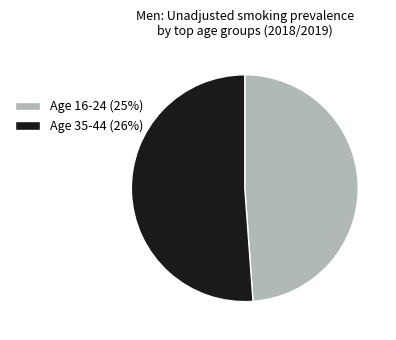

True or false: Age 35-44 (26%) accounts for 46% of the total.

False